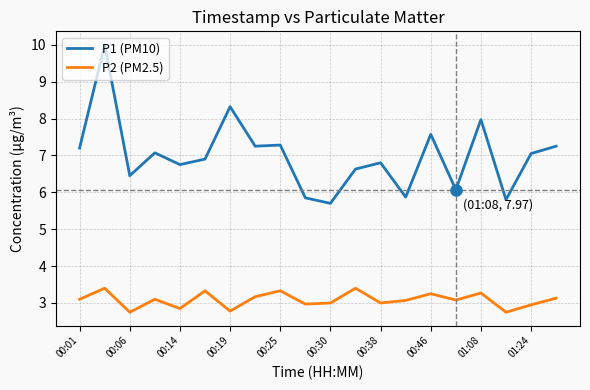

What is the average value of the P1 (PM10) series?

7.0